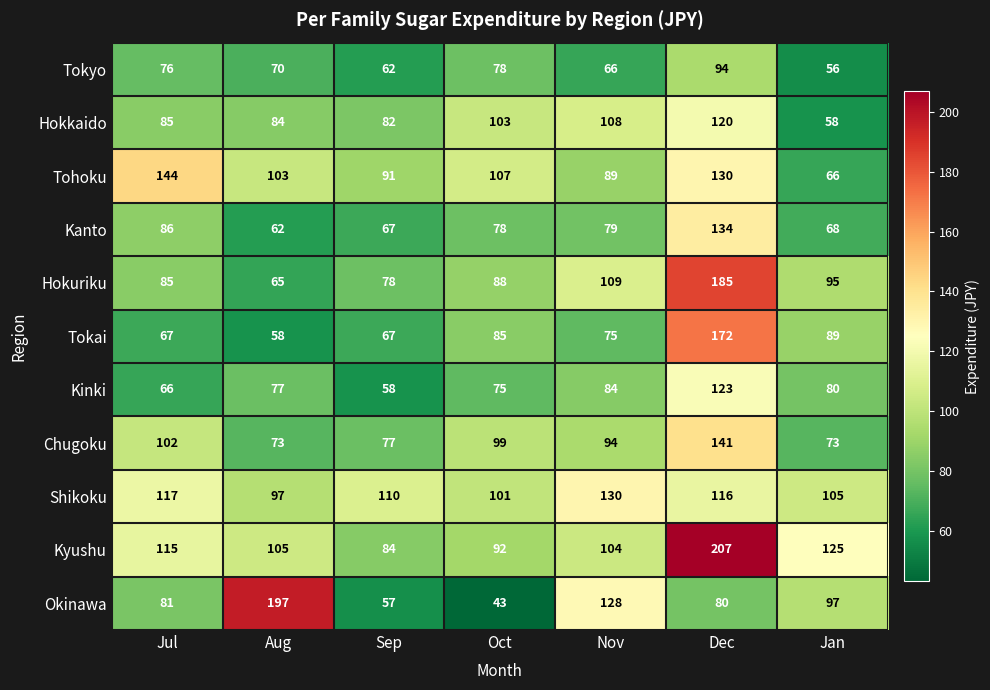

At which label is Kinki closest to 90?

Nov